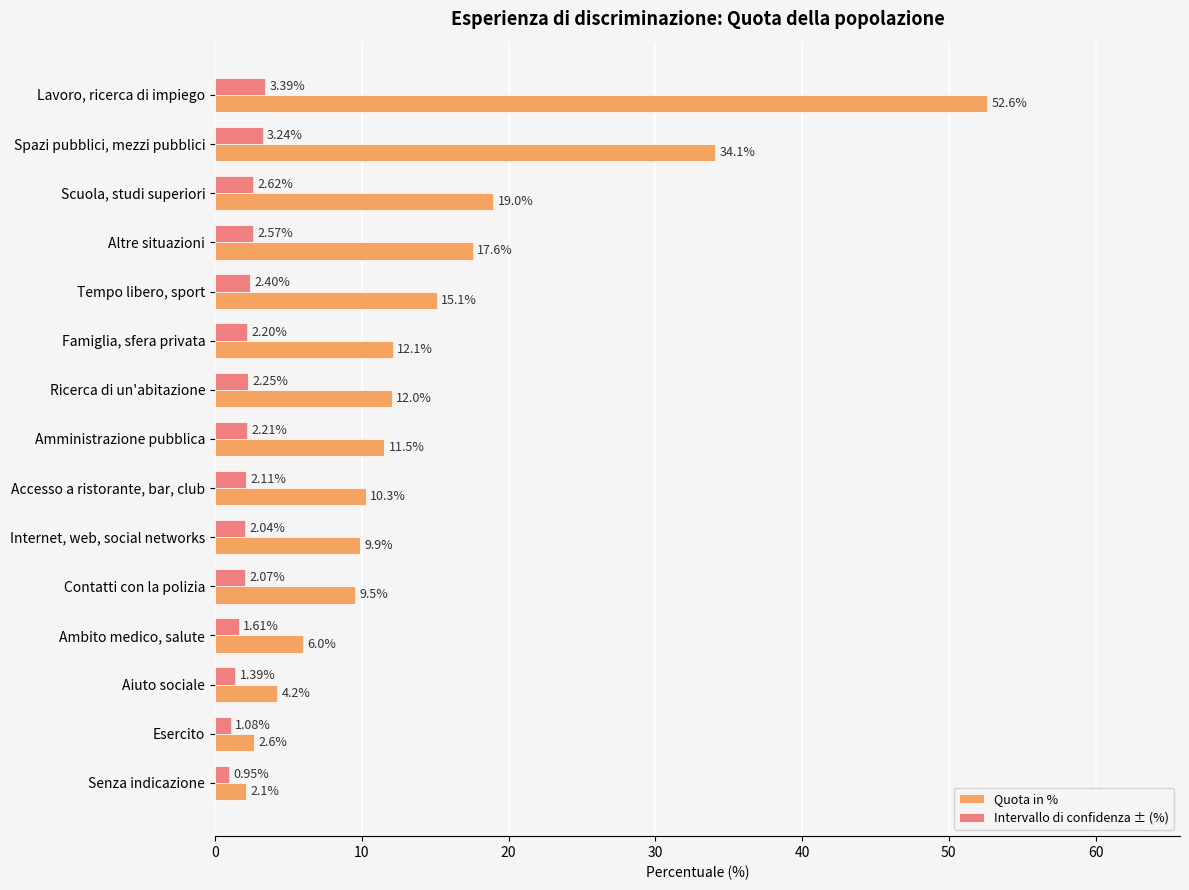

What is the sum of the Quota in % values at Contatti con la polizia and Accesso a ristorante, bar, club?

19.8